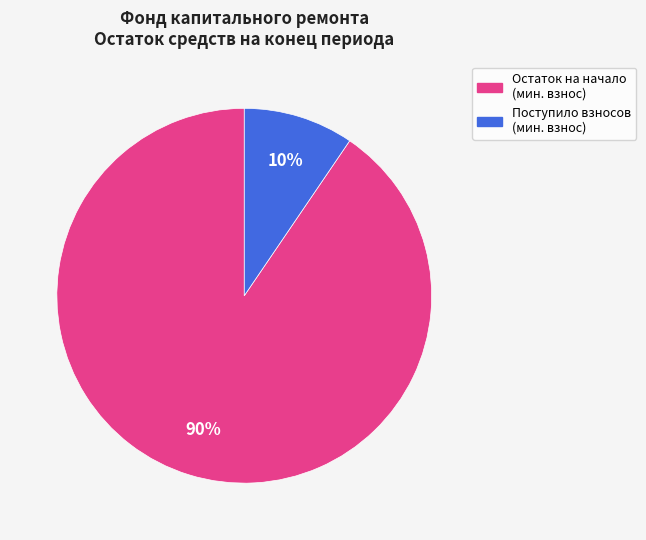

To the nearest percent, what is the average slice percentage?

50%